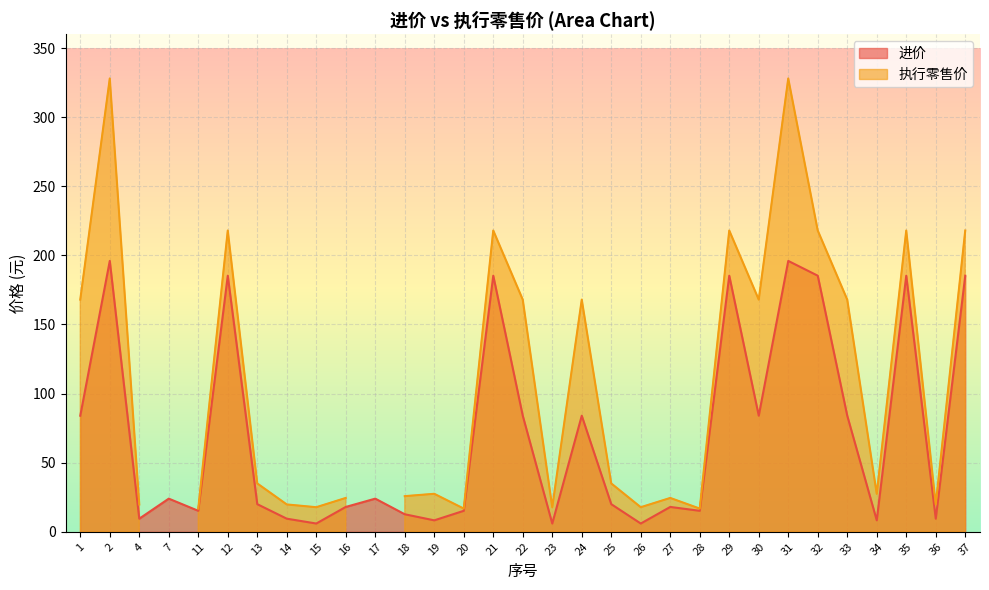

What is the sum of all values?

2169.2